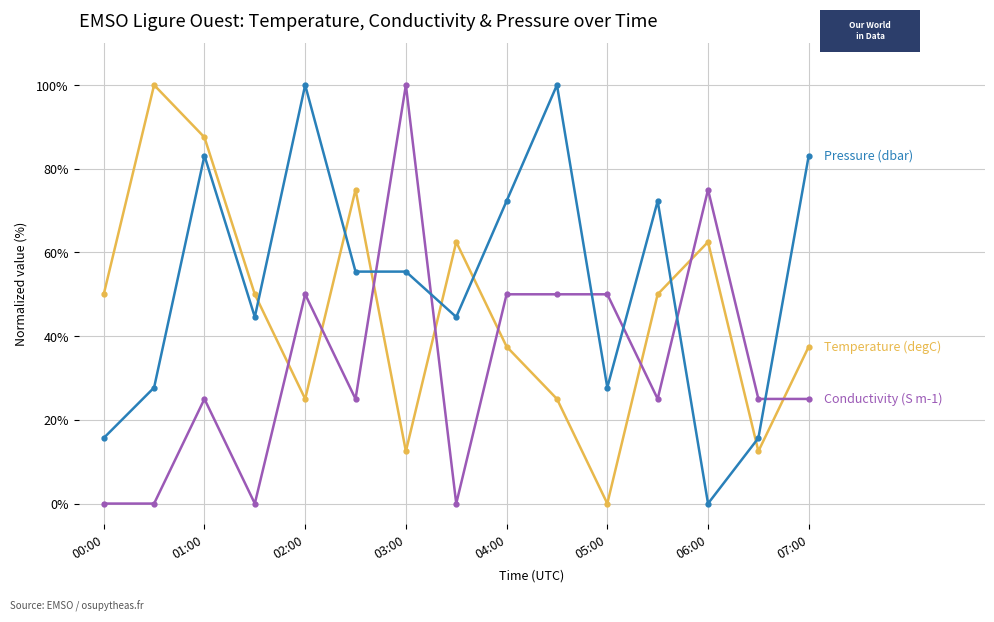

What is the greatest value displayed?

100.0